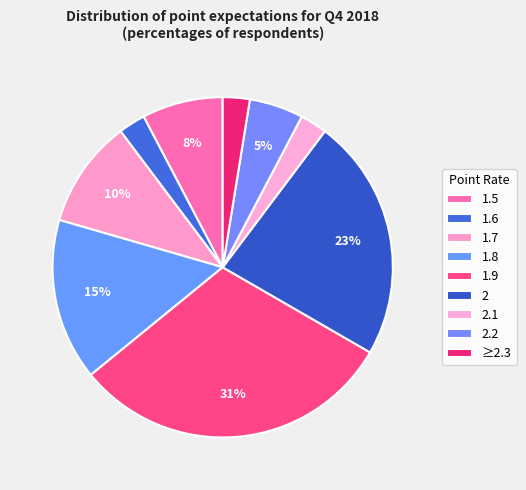

Does 2.1 represent more than half of the total?

No